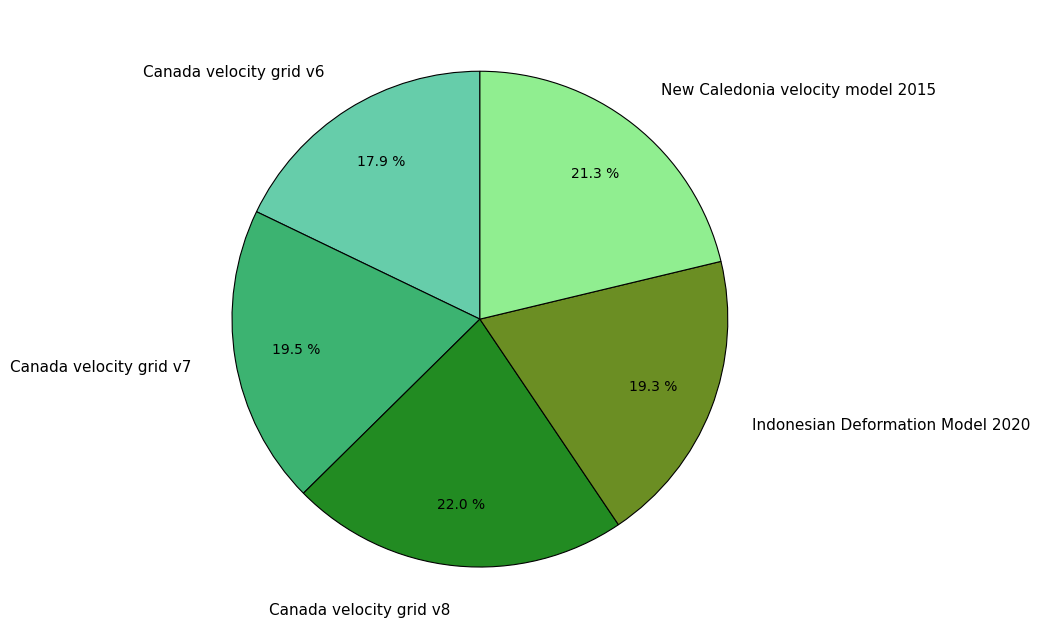

Is there a majority slice in this chart?

No